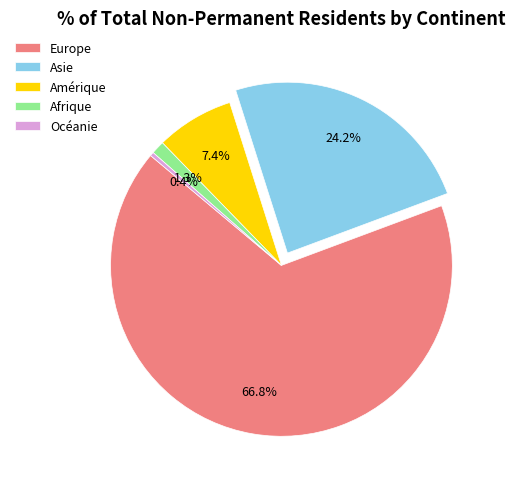

The Amérique slice represents 7% of the pie. True or false?

True